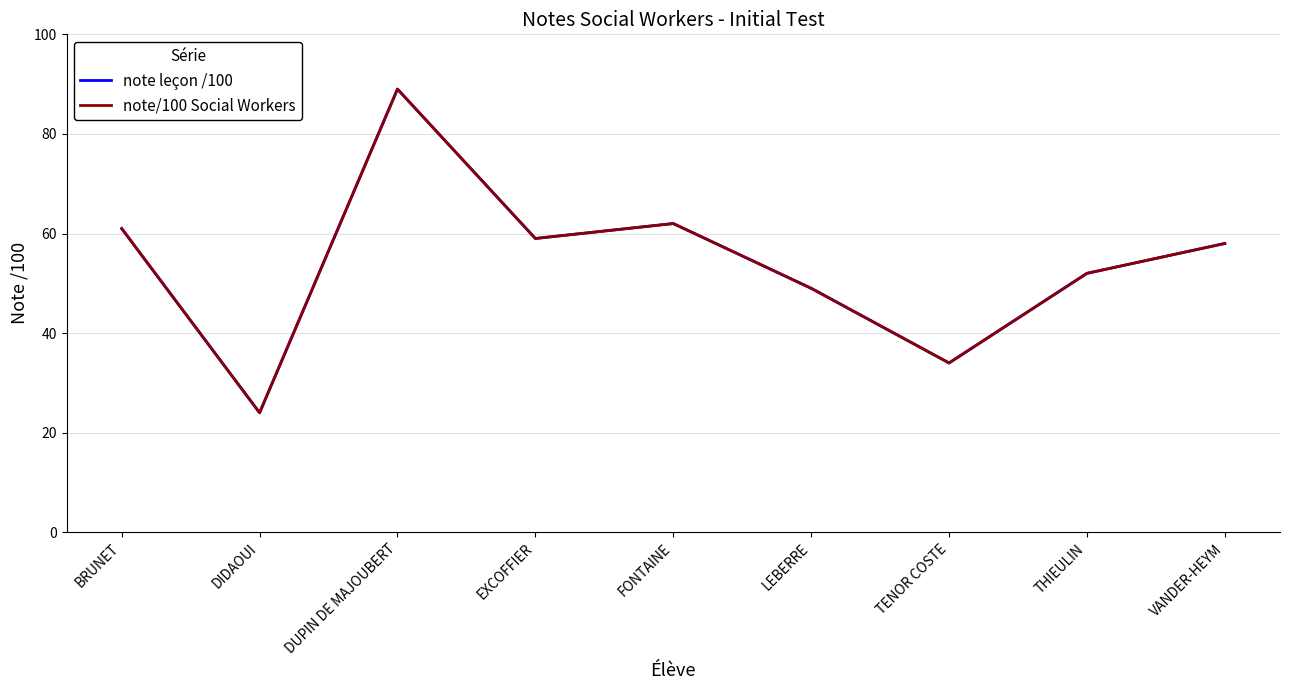

Does the chart display data point markers on the line(s)?

No